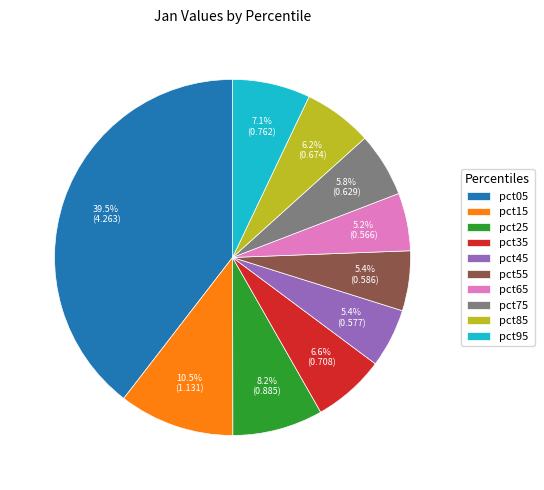

Is pct35 the majority of the pie?

No